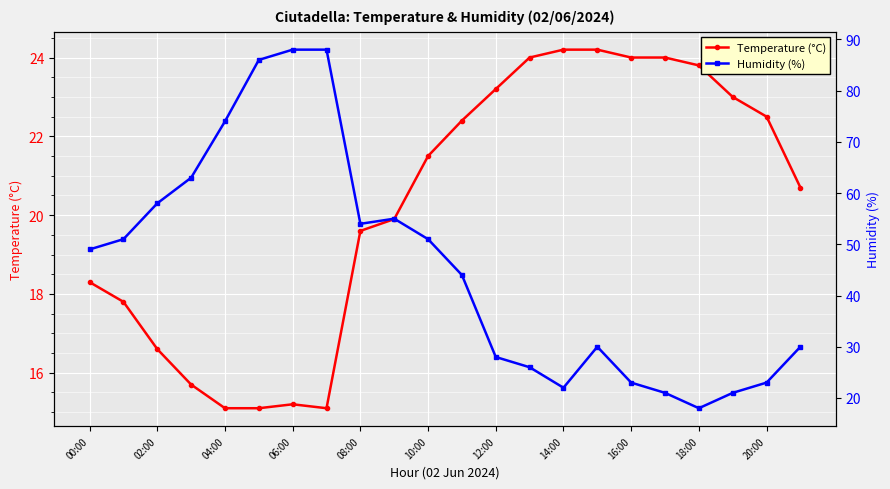

What is the maximum value for Temperature (°C)?

24.2